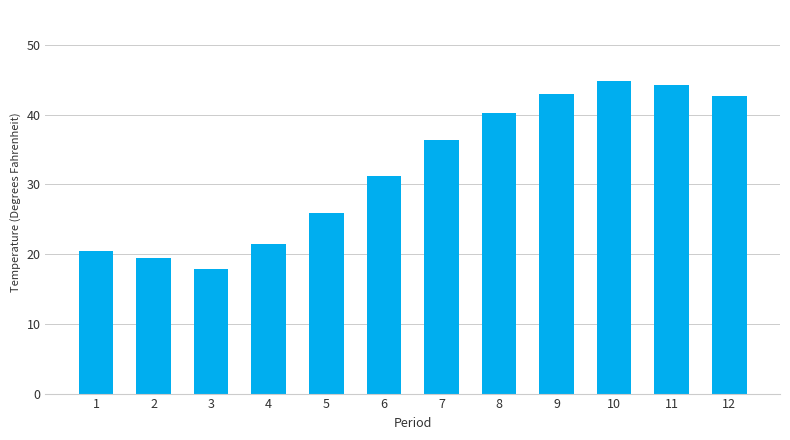

Reading left to right, transcribe all the data shown in this chart.

1=20.5	2=19.4	3=17.9	4=21.4	5=25.9	6=31.2	7=36.4	8=40.3	9=43.0	10=44.8	11=44.3	12=42.6